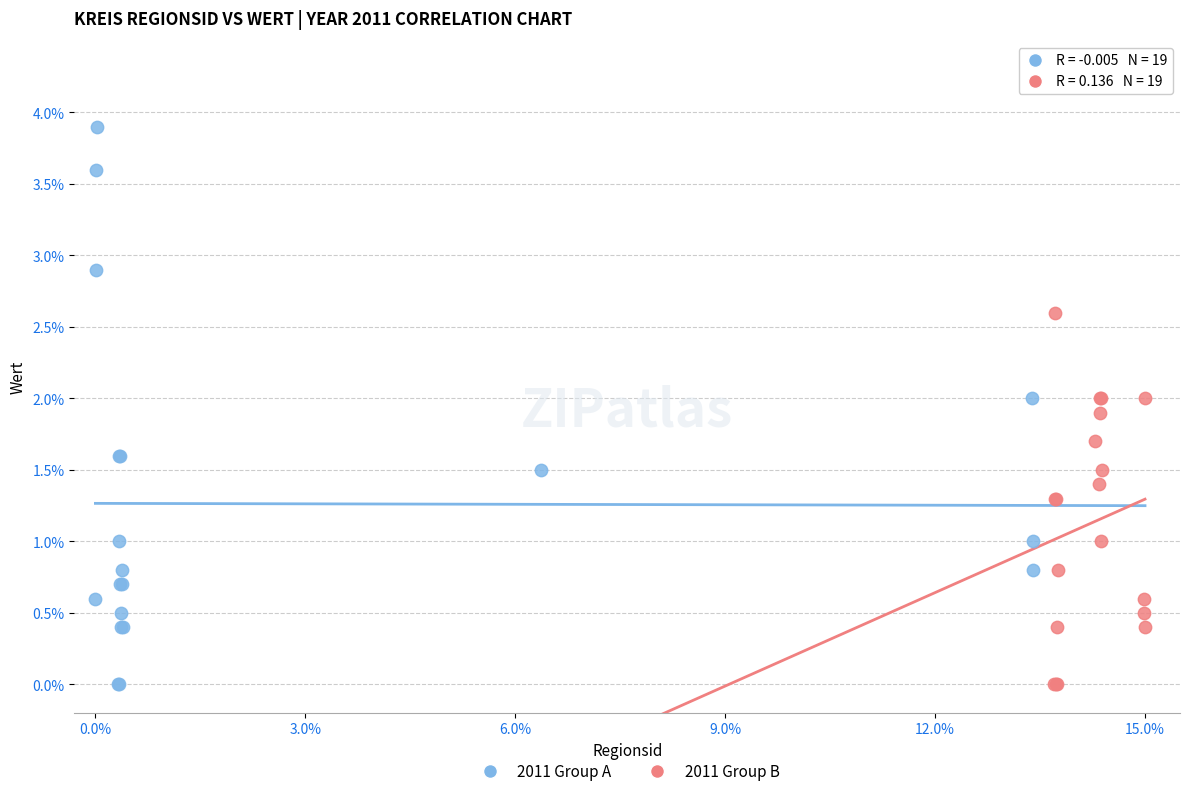

Which series has the largest Y range (max minus min)?

2011 Group A